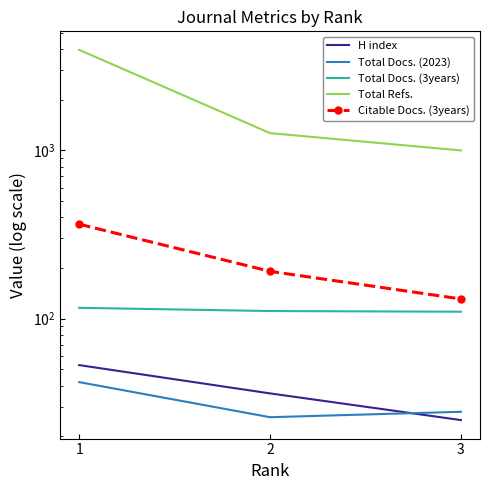

What is the value of the Total Docs. (2023) point at the 3rd from the left?

28